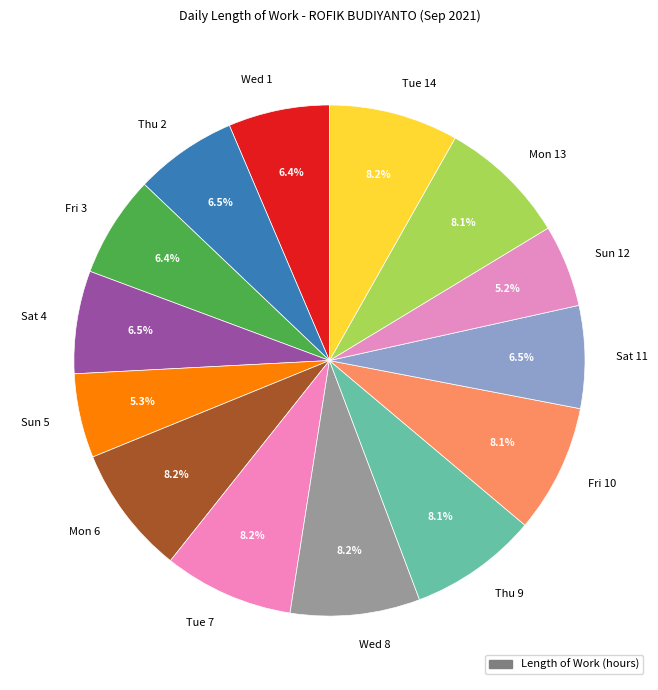

Does Wed 1 represent more than half of the total?

No